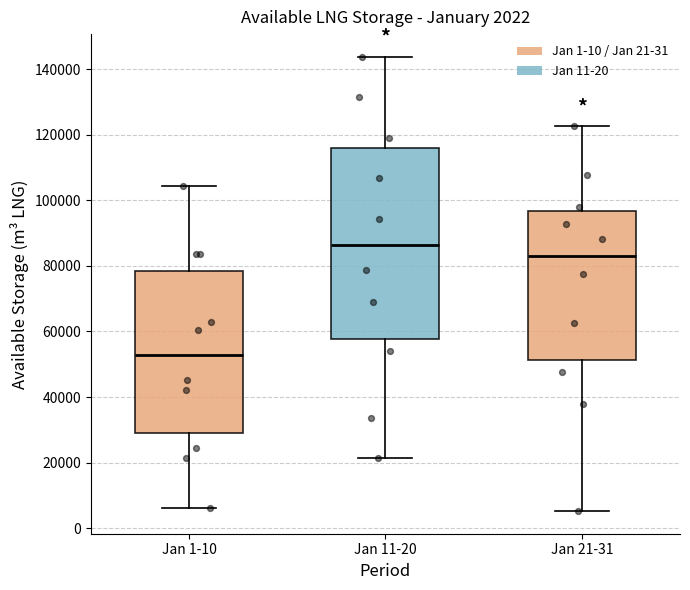

Which box has the lowest median line?

Jan 1-10